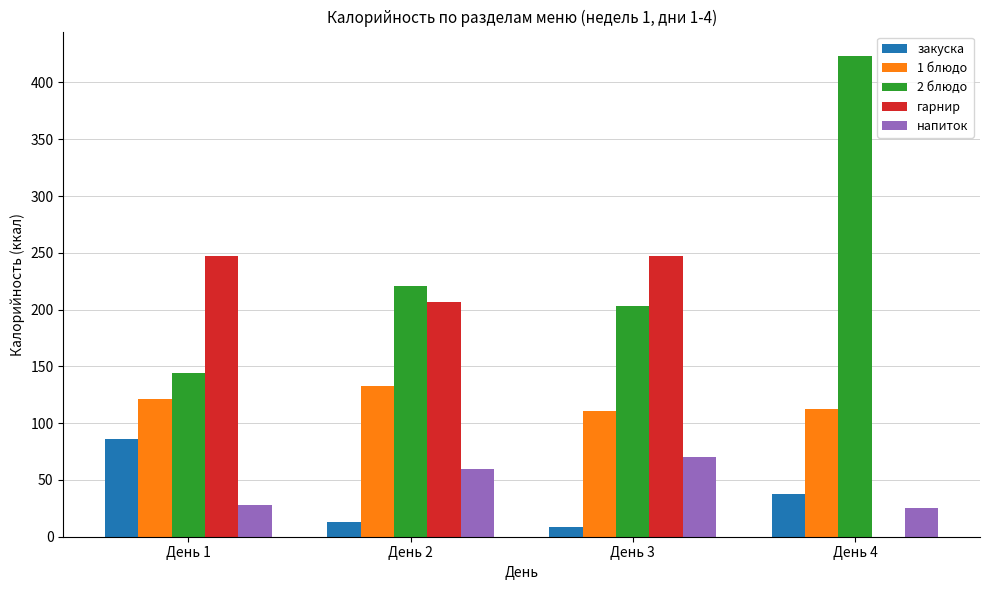

The закуска series shows 8.5 at День 3. True or false?

True